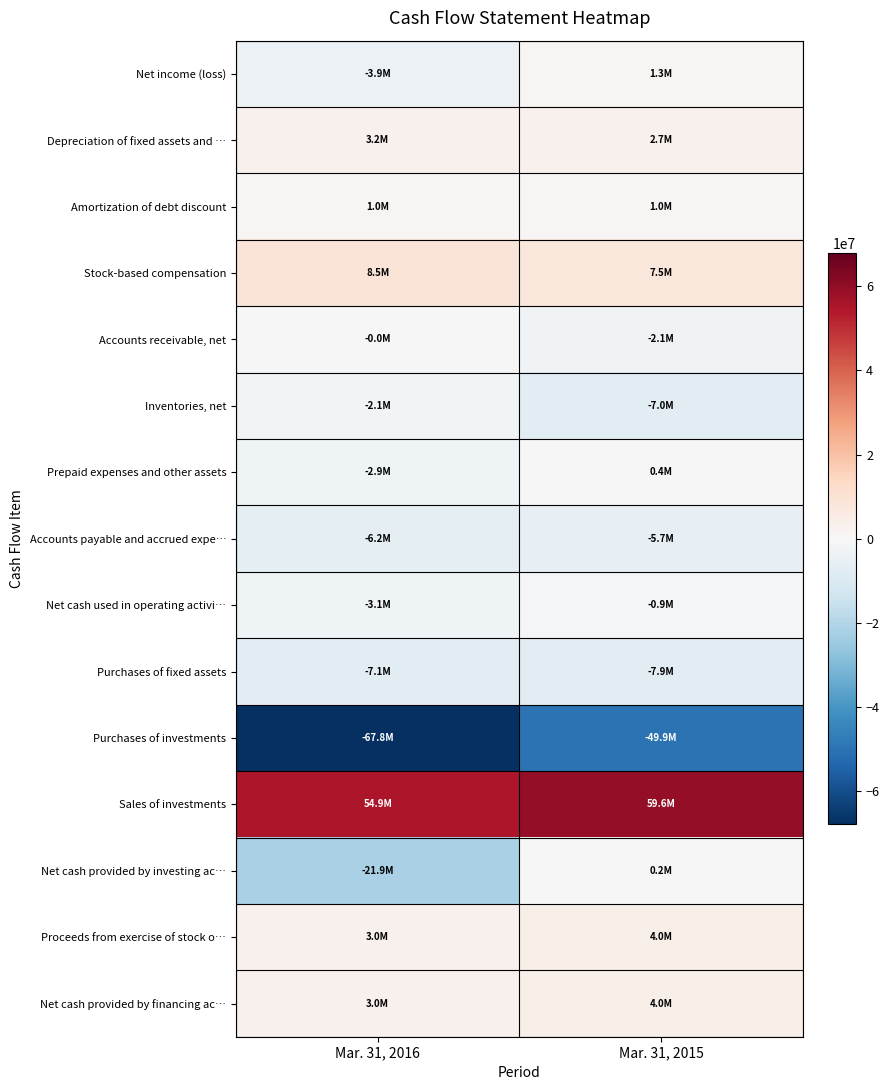

At which category does the chart reach its minimum across all series?

Mar. 31, 2016